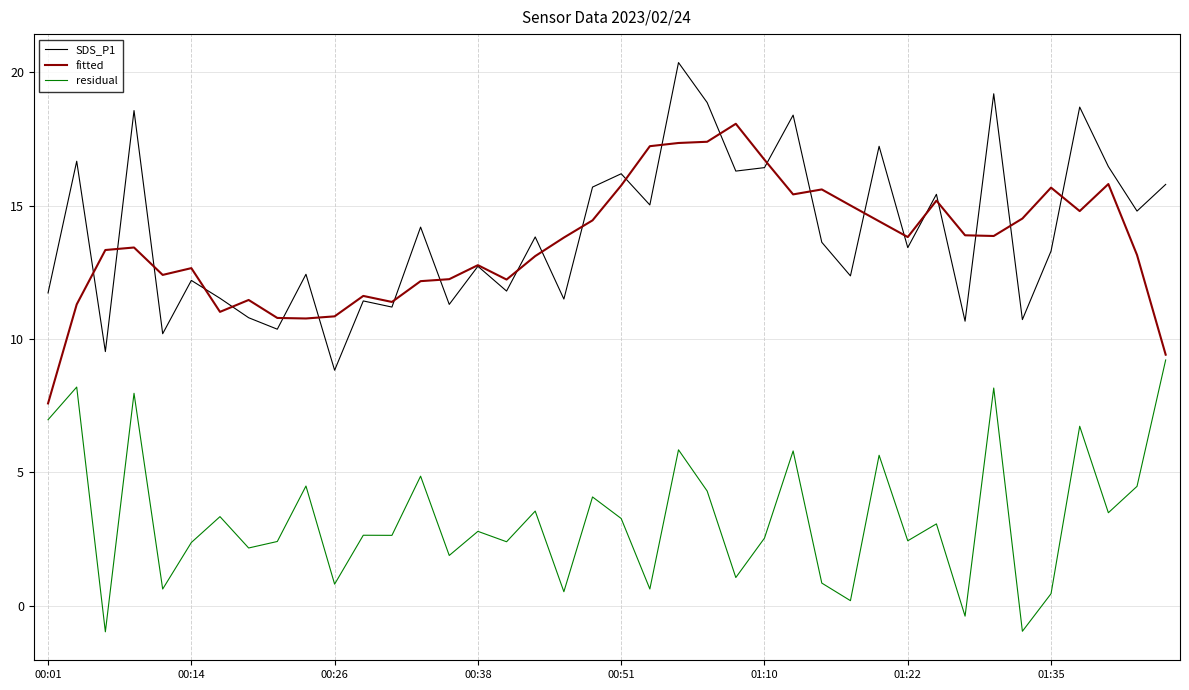

True or false: residual and SDS_P1 intersect in this chart.

False